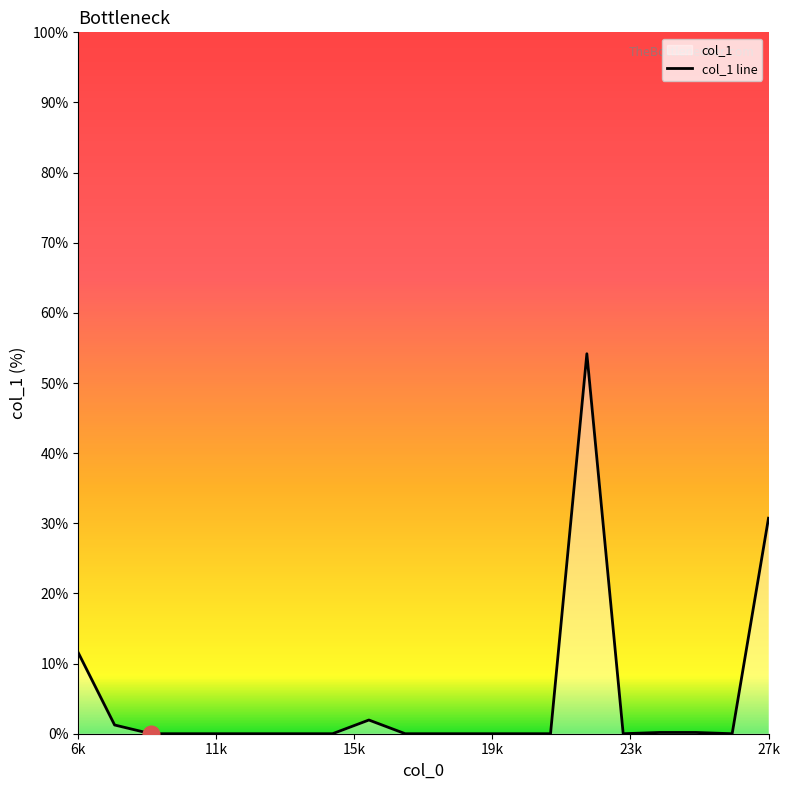

Where is the data nearest to the value 27?

27k